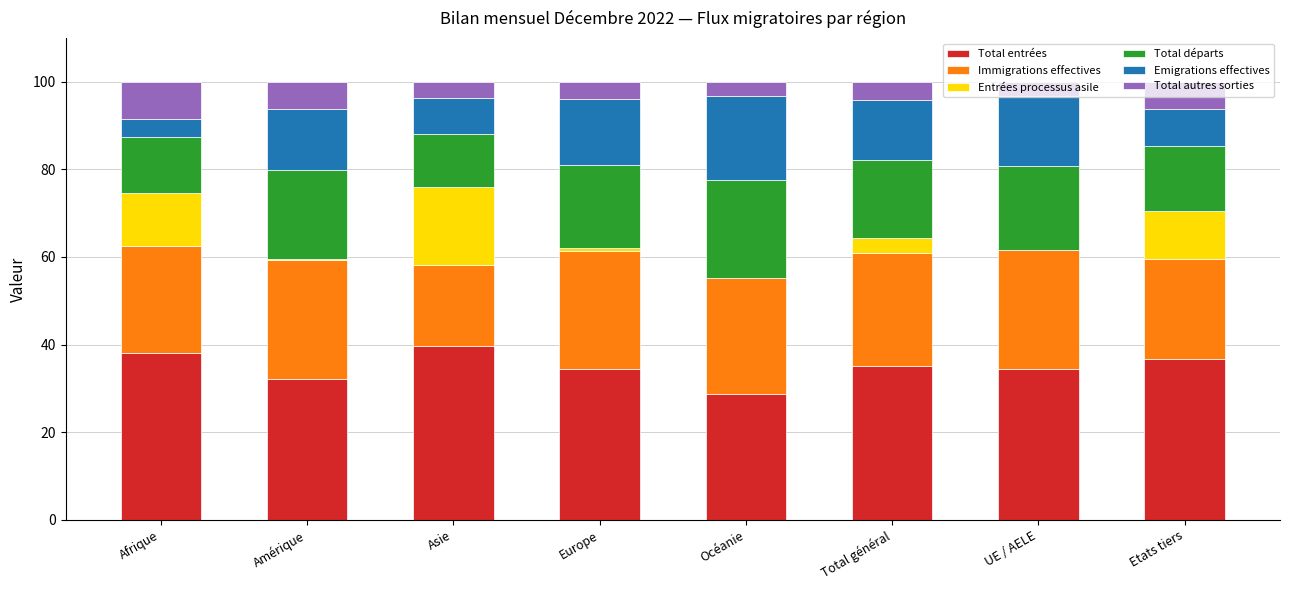

What is the maximum value for Total entrées?

39.8